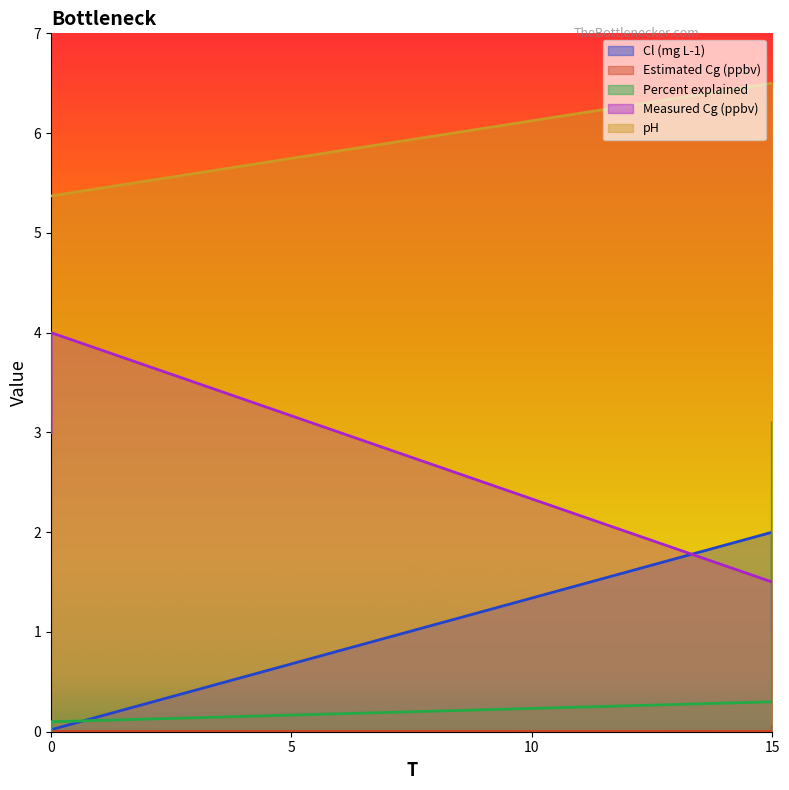

At which category is the sum across all series the highest?

15